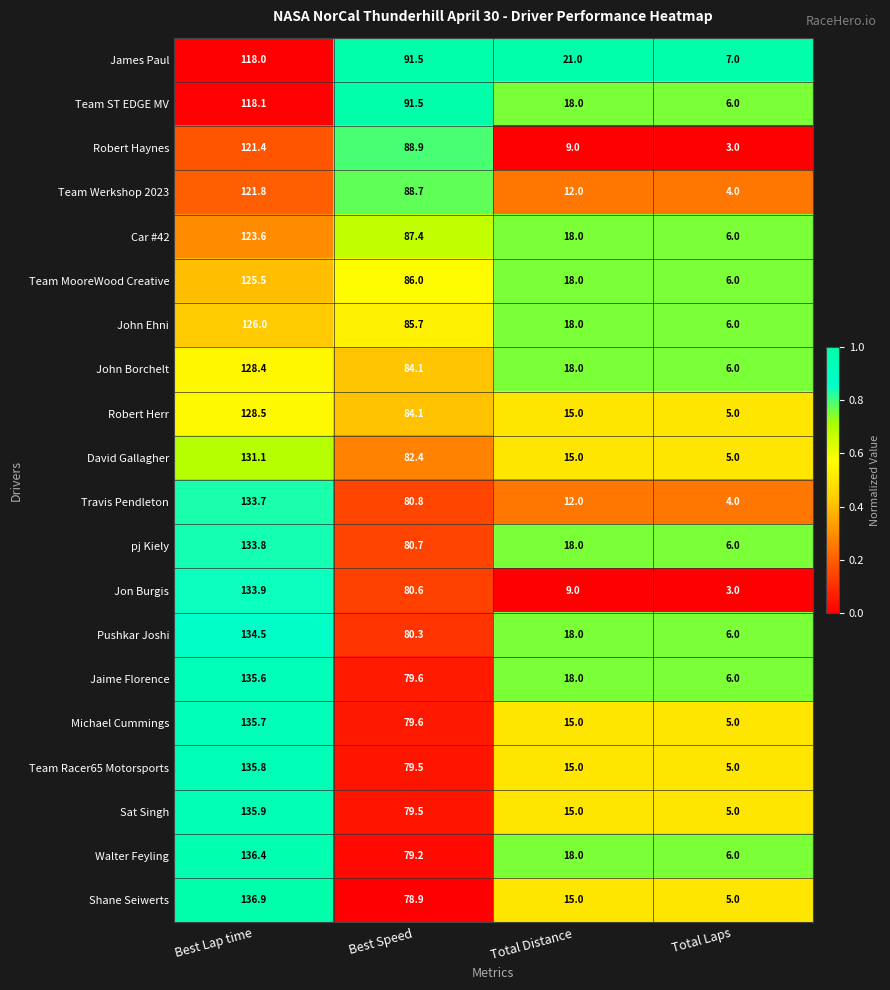

List the labels in order of John Borchelt value, largest first.

Best Lap time, Best Speed, Total Distance, Total Laps